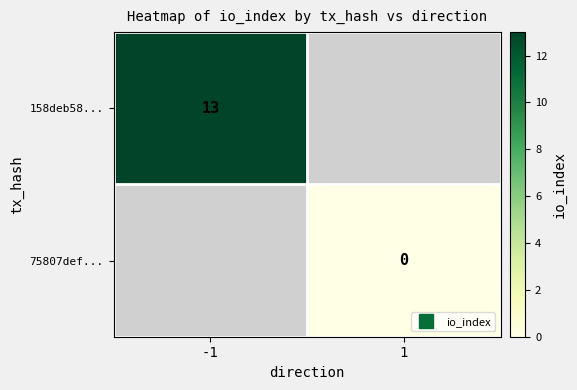

List the series in order of their overall mean, highest first.

158deb58..., 75807def...